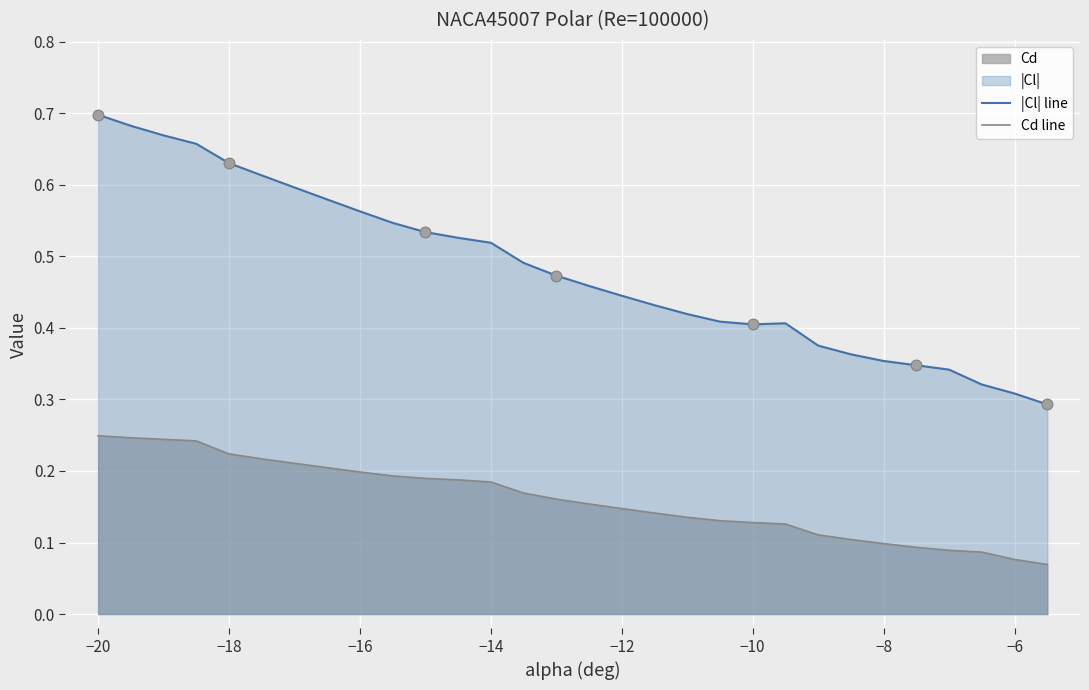

At which category is the sum across all series the highest?

−20